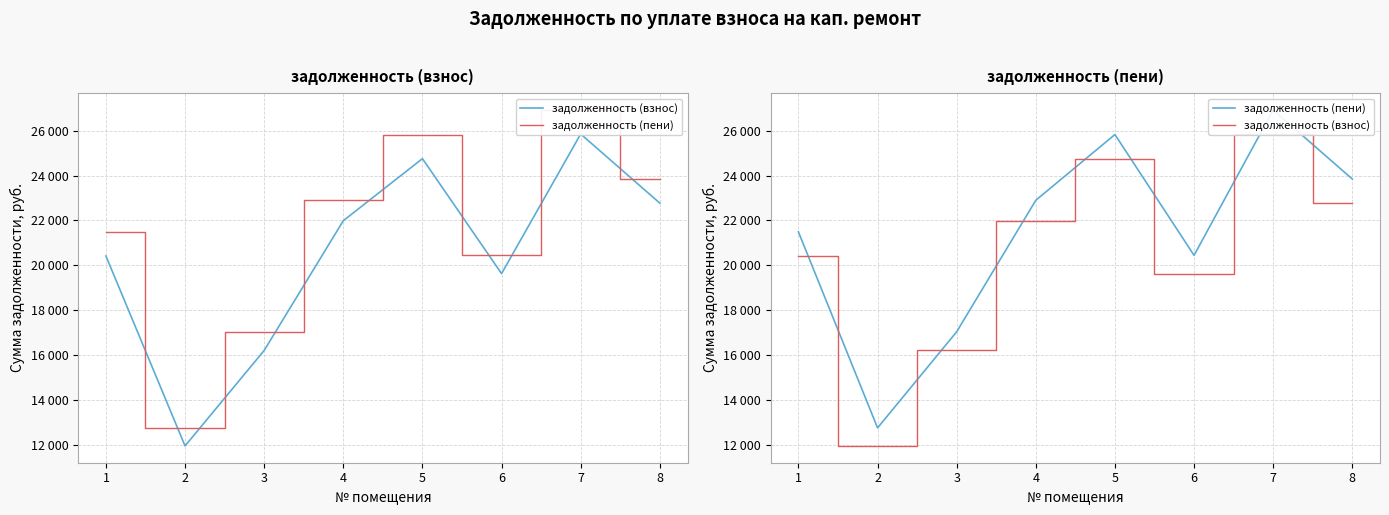

Is this an area chart (filled region under the line)?

No